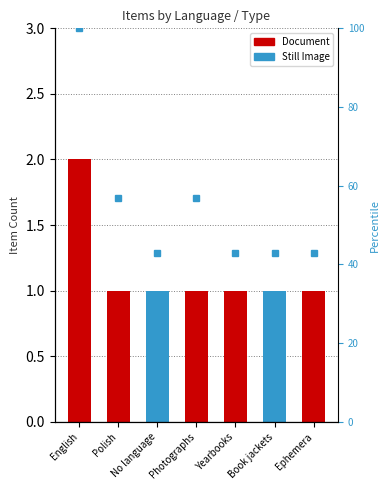

True or false: count has a value of 2 at Yearbooks.

False